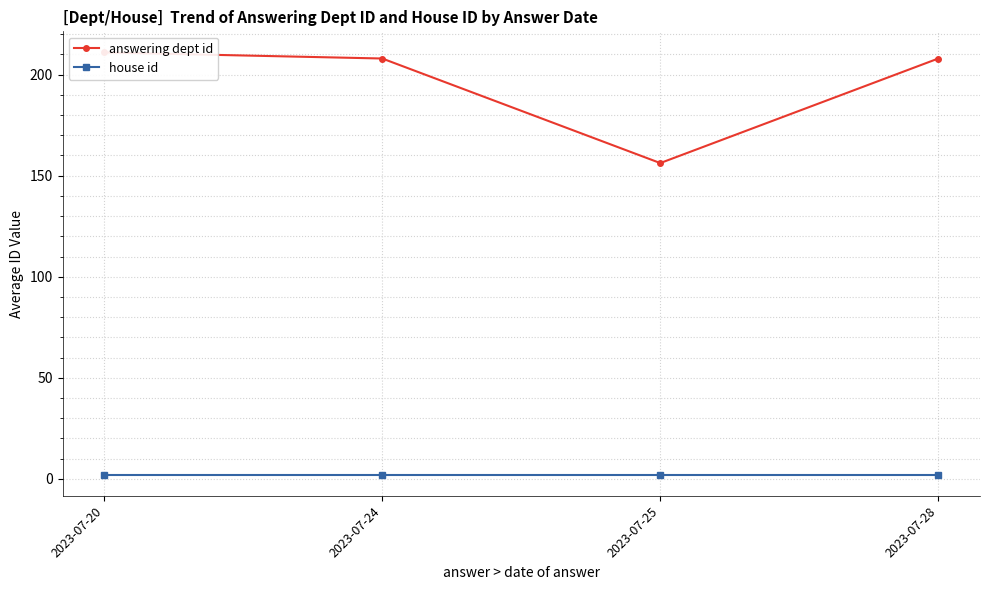

At which label is house id closest to 2?

2023-07-20